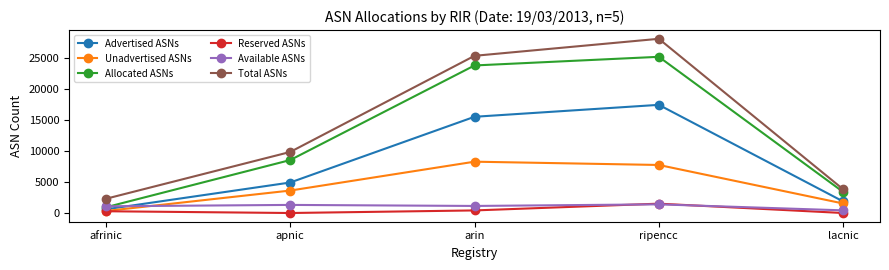

What is the average value of the Reserved ASNs series?

443